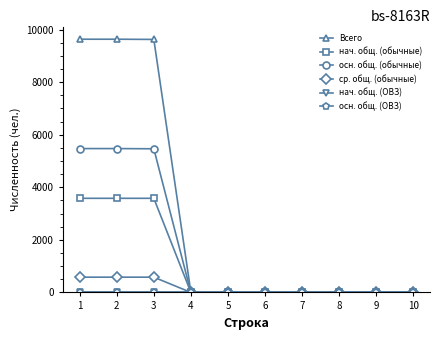

Does the chart have visible grid lines?

No